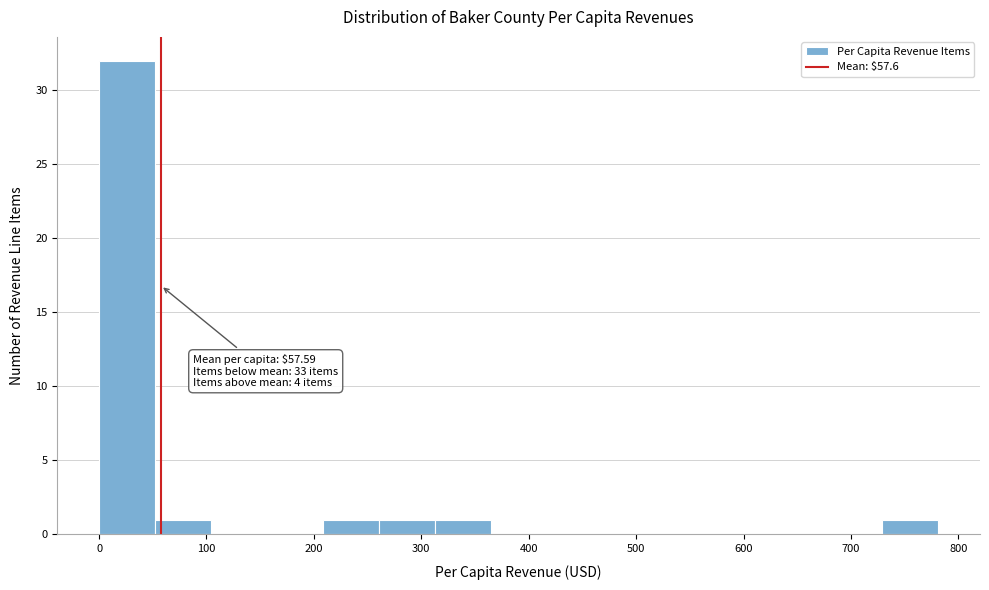

Over which range of the x-axis is the bar tallest?

0 to 50